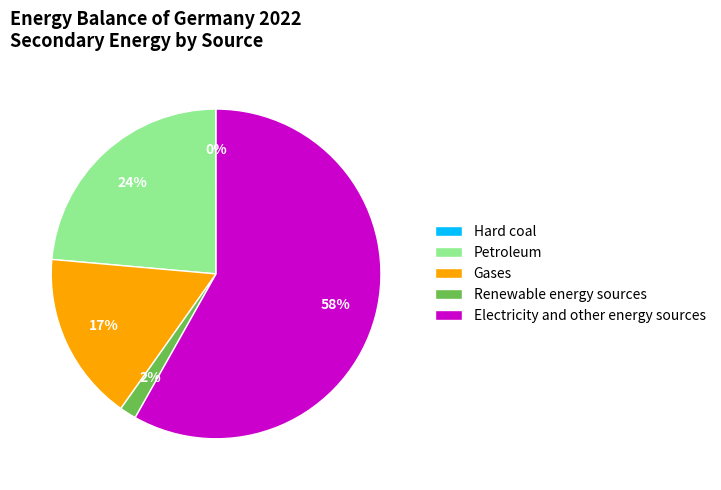

Is there any slice that represents more than half of the pie?

Yes